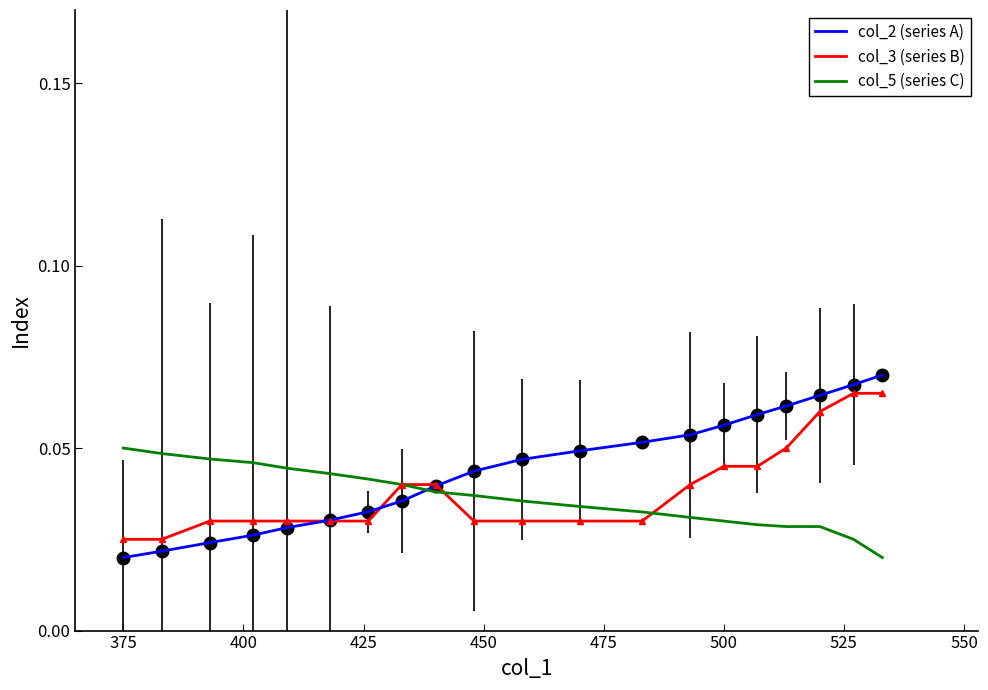

Count the col_2 (series A) values in the range 0 to 1.

20